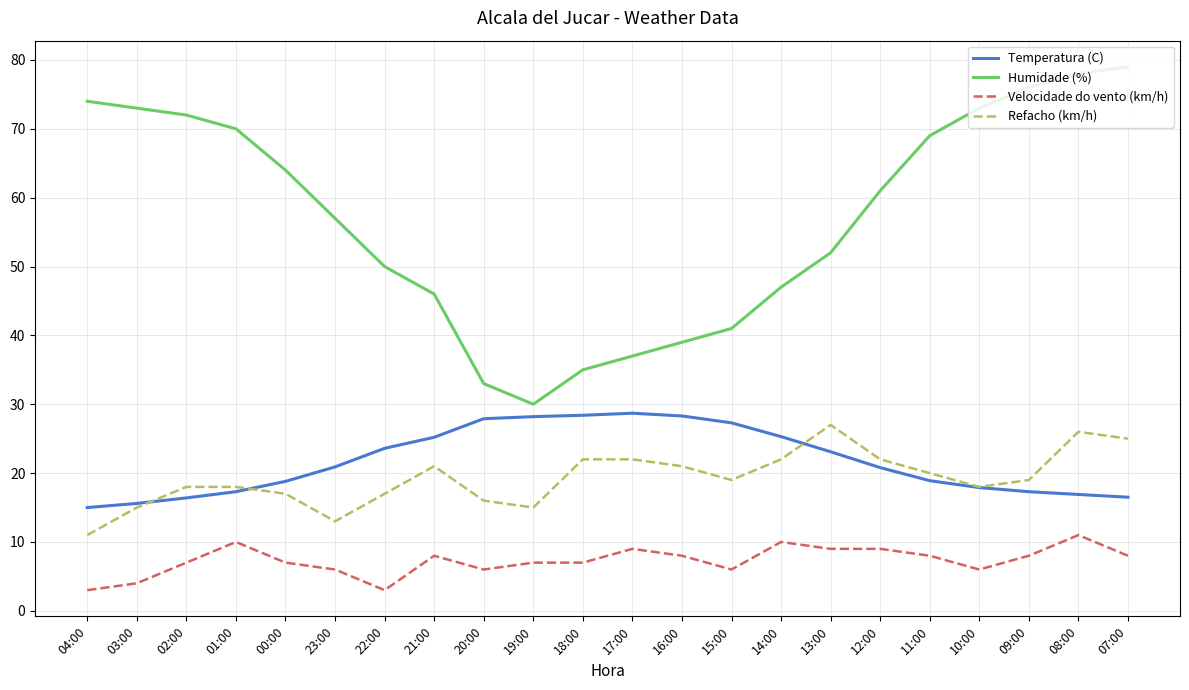

At which label does Refacho (km/h) first exceed 19?

21:00